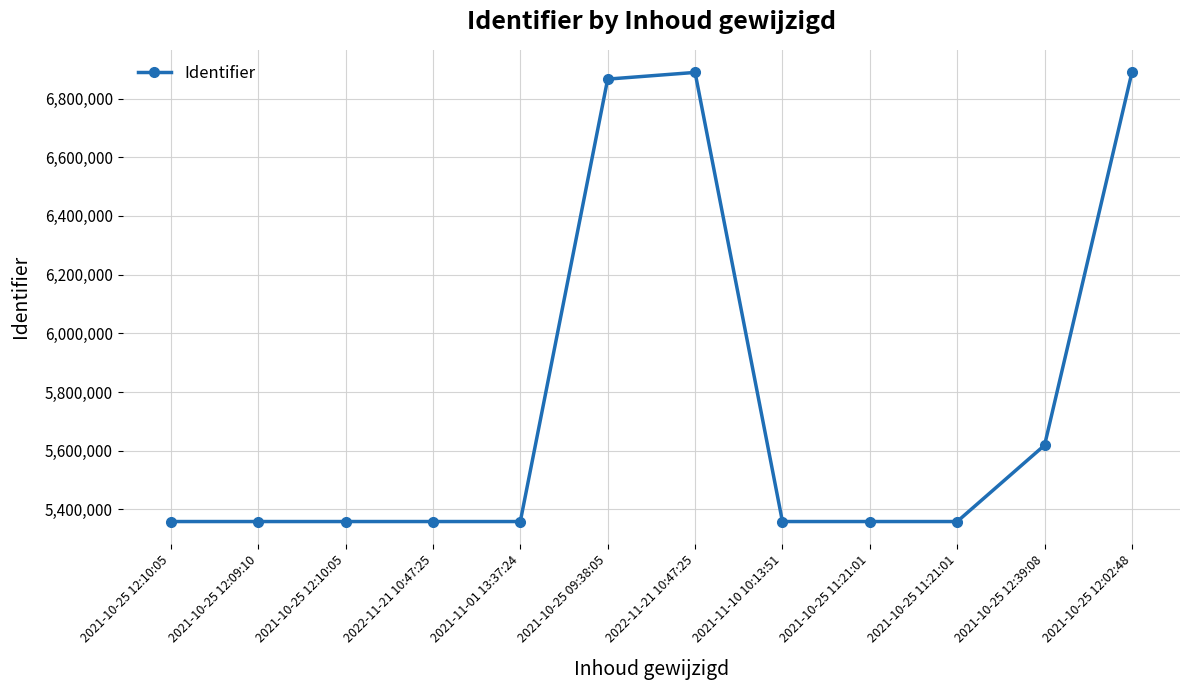

How many distinct data groups are displayed?

1